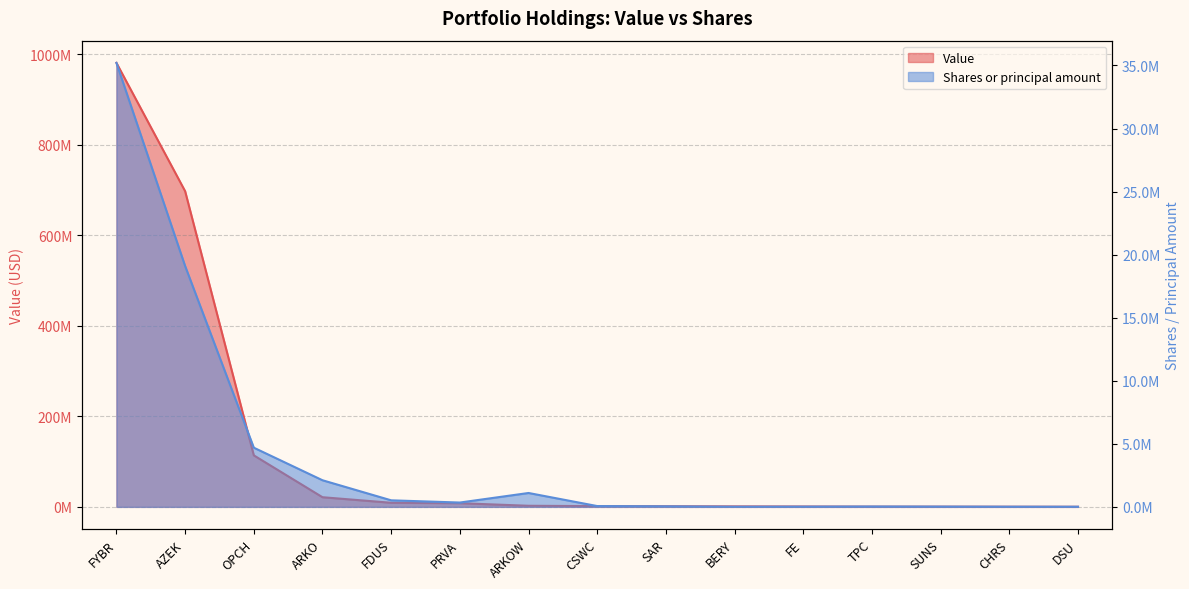

True or false: Shares or principal amount and Value cross at least once.

False